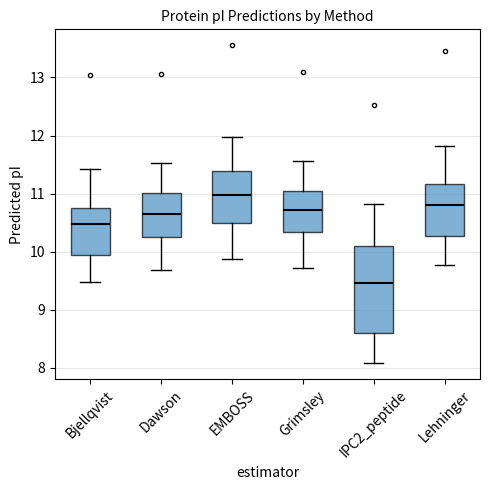

Which box is the tallest, from its lower edge to its upper edge?

IPC2_peptide